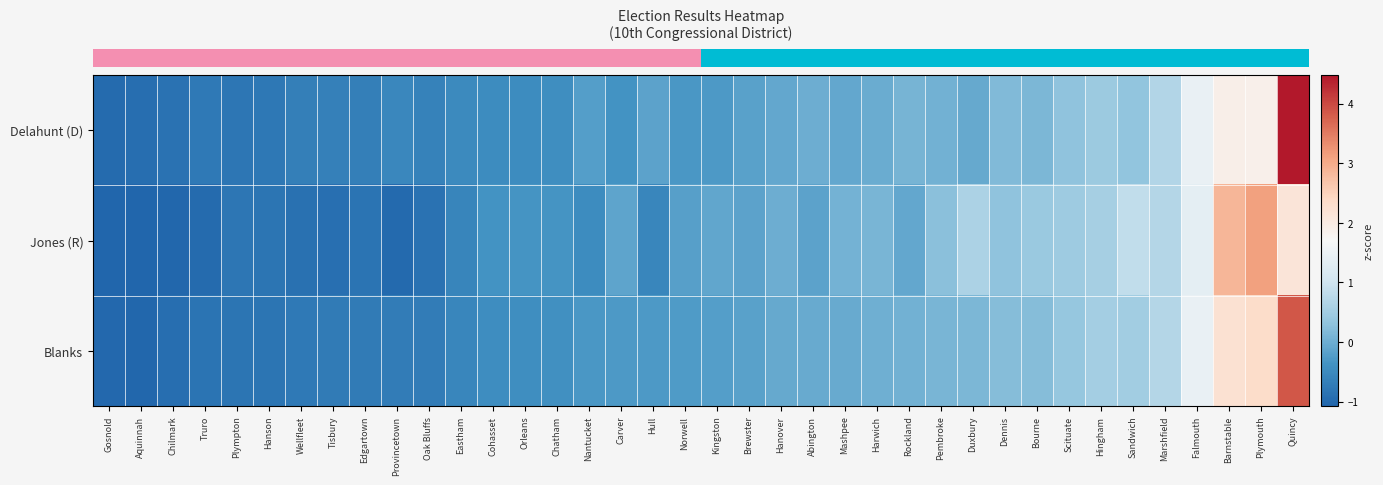

What is the smallest value displayed?

-1.1